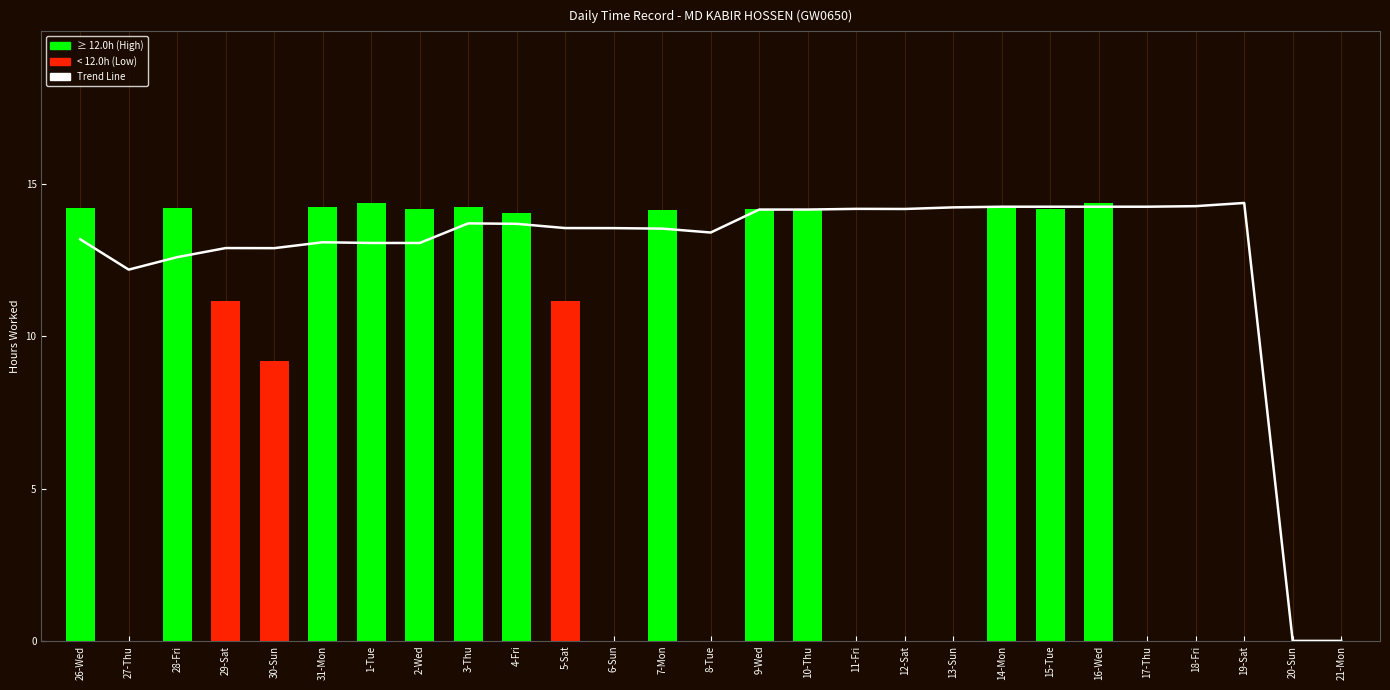

What is the difference between the maximum and minimum values?

14.4